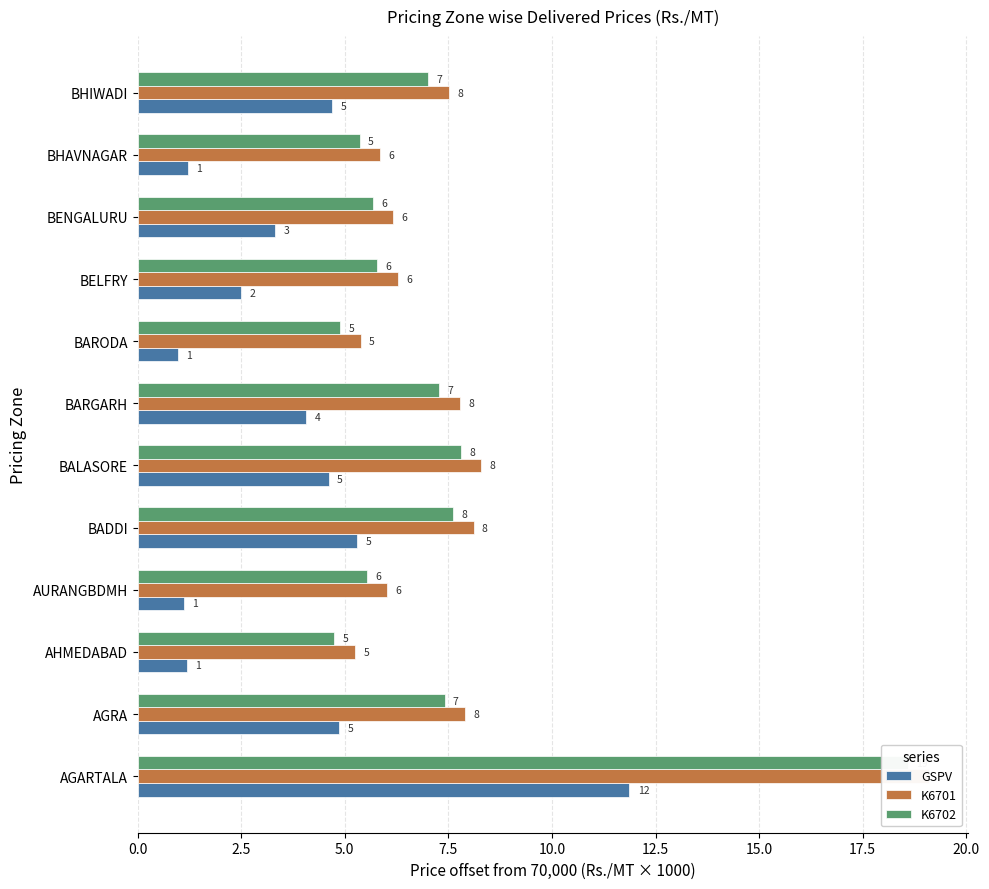

What is the average value of the K6701 series?

7.8